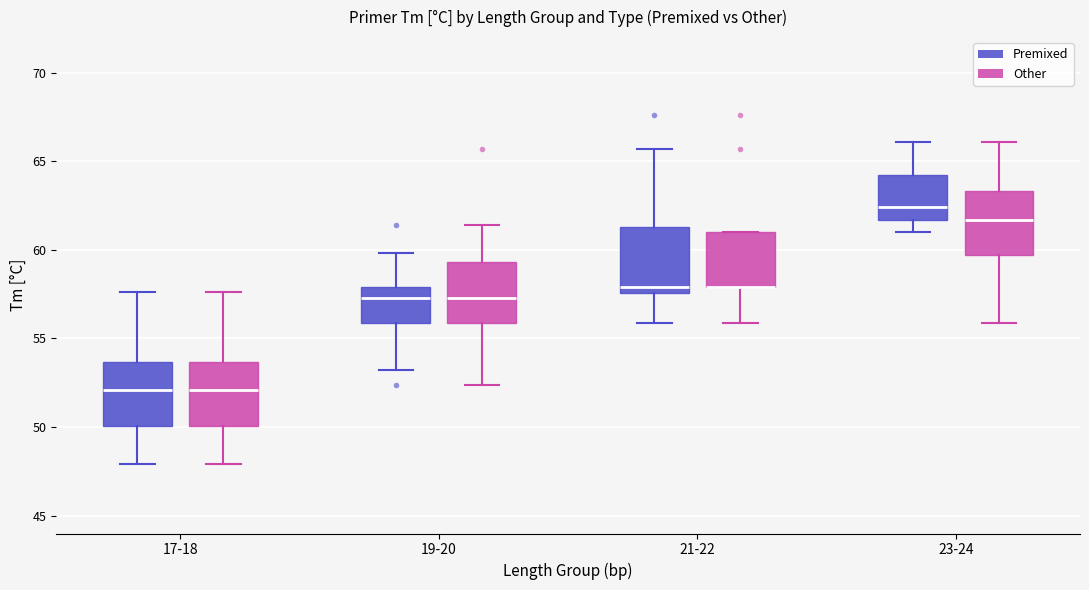

Reading left to right, transcribe this box plot: for each box, give where its median line is, the range the box spans, and where its two whiskers end, as read against the y-axis. The values are not printed on the chart, so give them approximately, as read against the axis.

17-18 (Premixed): median 52.0, box 50.0 to 53.5, whiskers 48.0 to 57.5
17-18 (Other): median 52.0, box 50.0 to 53.5, whiskers 48.0 to 57.5
19-20 (Premixed): median 57.5, box 56.0 to 58.0, whiskers 53.0 to 60.0
19-20 (Other): median 57.5, box 56.0 to 59.5, whiskers 52.5 to 61.5
21-22 (Premixed): median 58.0, box 57.5 to 61.5, whiskers 56.0 to 65.5
21-22 (Other): median 58.0 (drawn on the box's lower edge), box 58.0 to 61.0, whiskers 56.0 to 61.0
23-24 (Premixed): median 62.5, box 61.5 to 64.5, whiskers 61.0 to 66.0
23-24 (Other): median 61.5, box 59.5 to 63.5, whiskers 56.0 to 66.0